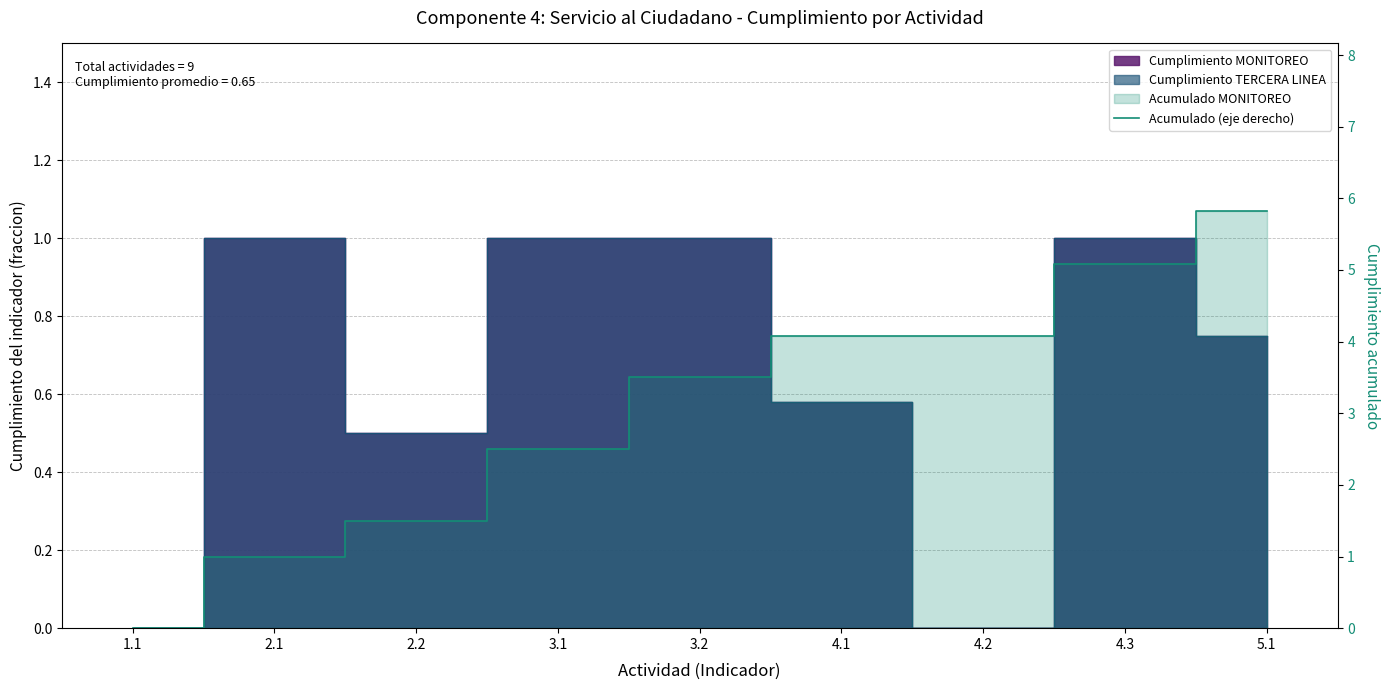

What is the difference between the maximum and minimum values?

5.8